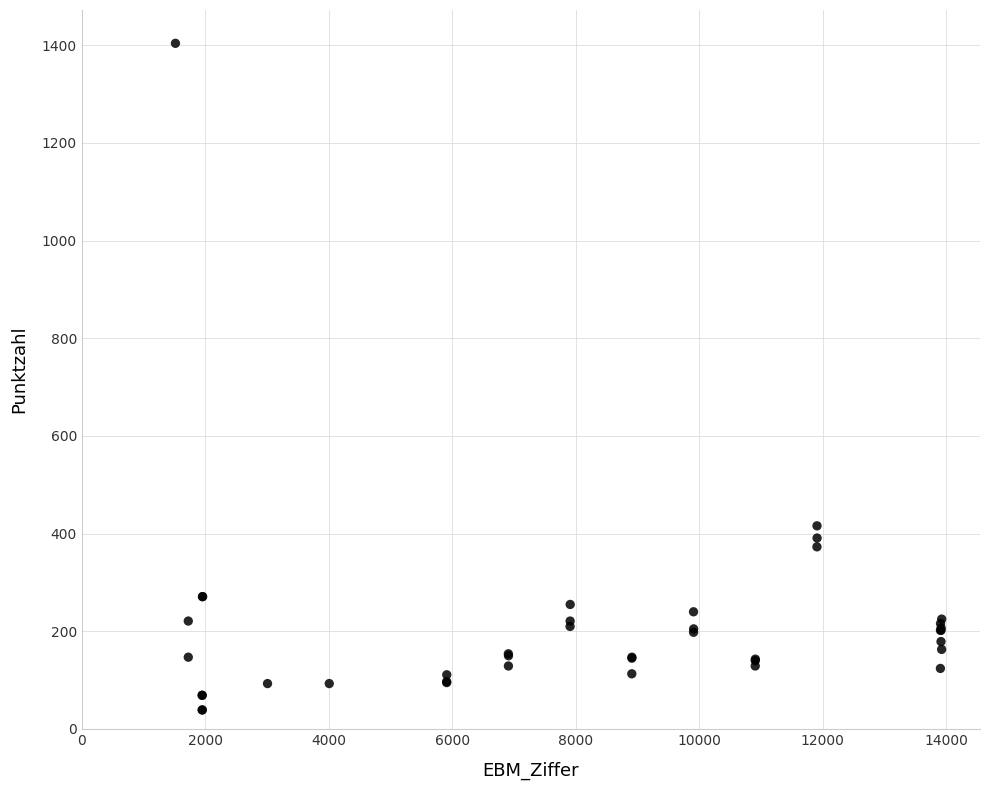

What Y value in the scatter plot is closest to 721?

416